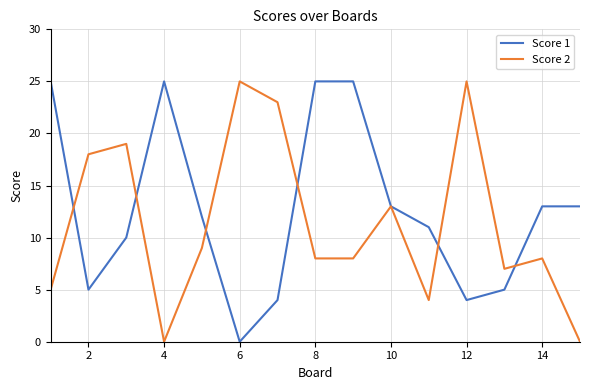

Which series has the largest total across all categories?

Score 1